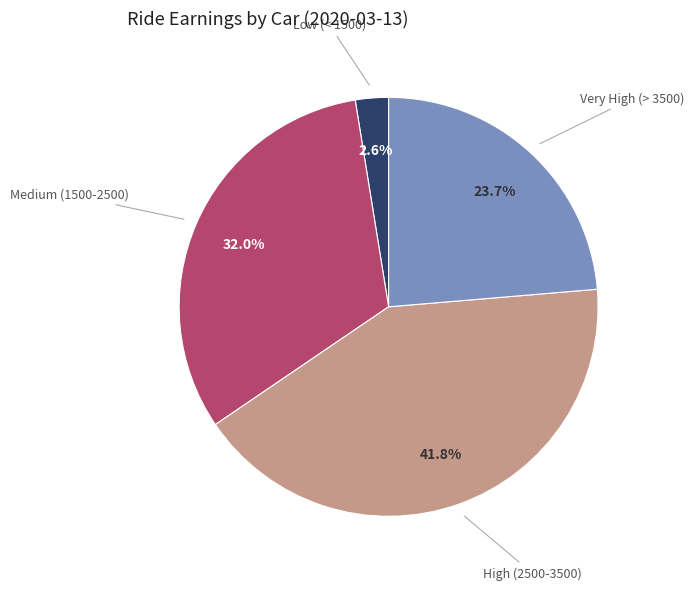

Count the number of slices in the pie.

4